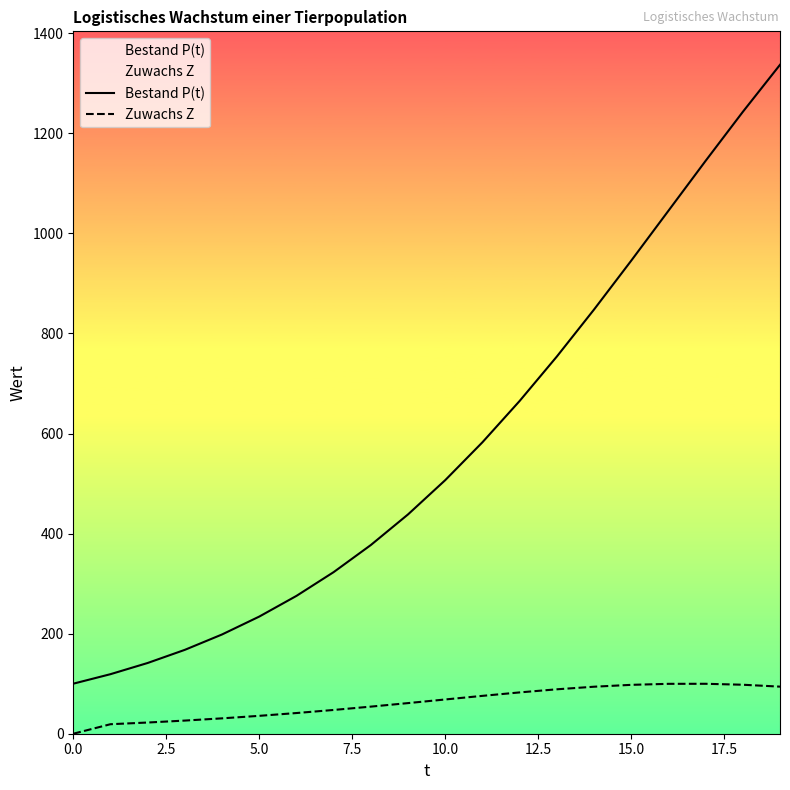

What is the difference between the highest and lowest values at 0.0?

100.0